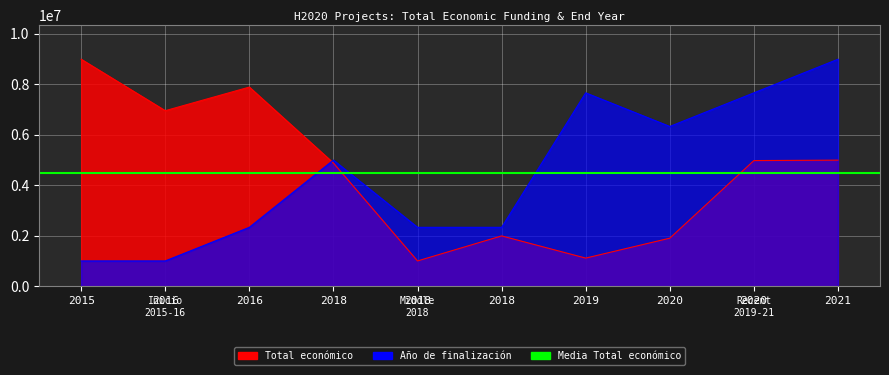

True or false: Total economico has more than 0 interior local peaks.

True